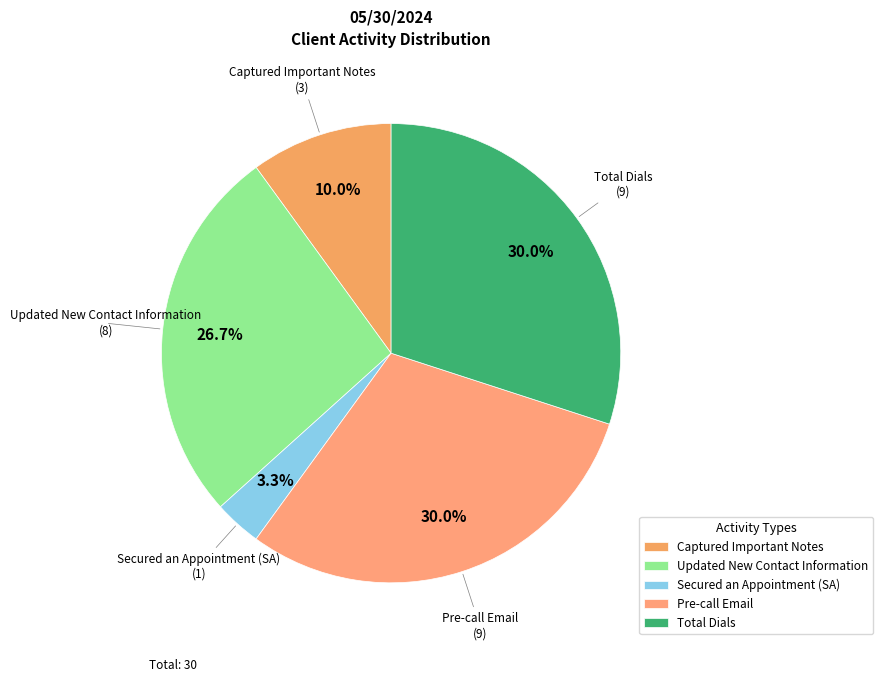

To the nearest percent, what portion does Pre-call Email represent?

30%